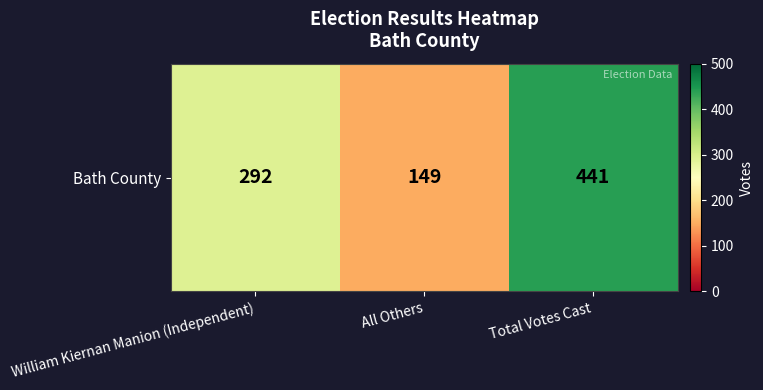

Reading left to right, extract all data points from this chart.

William Kiernan Manion (Independent)=292	All Others=149	Total Votes Cast=441